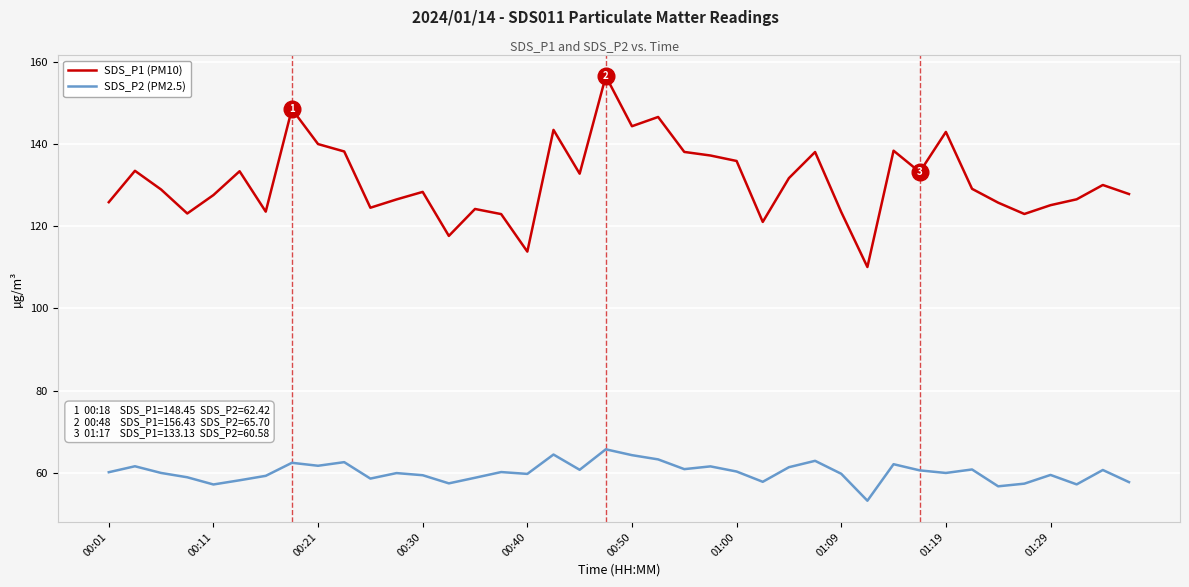

What is the smallest value displayed?

53.2